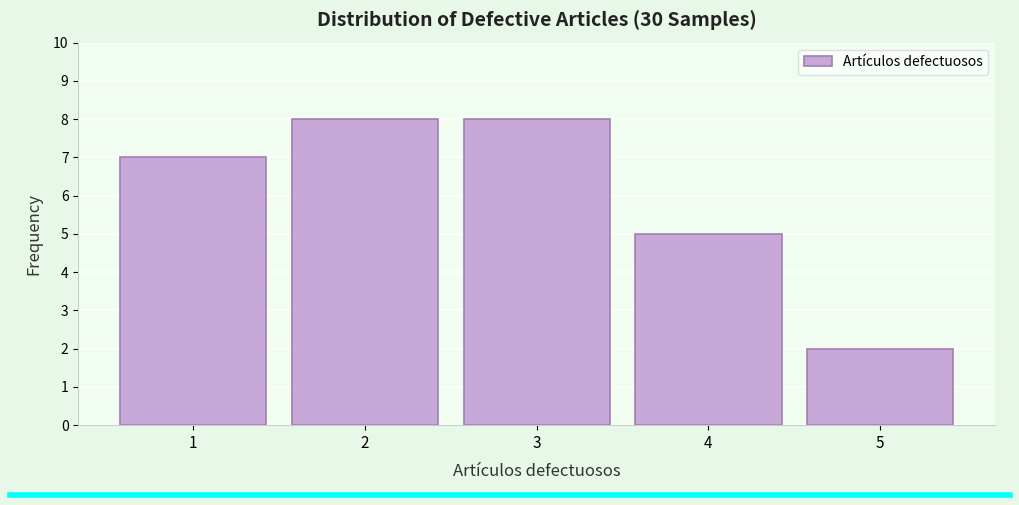

What is the height of the bar covering 4.5 to 5.5 on the x-axis? The values are not printed on the chart, so give them approximately, as read against the axis.

2